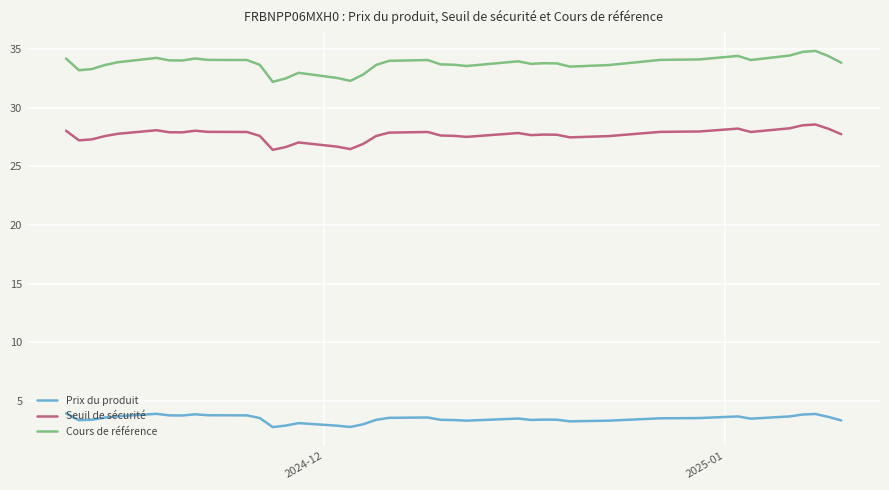

Which series has the largest total across all categories?

Cours de référence